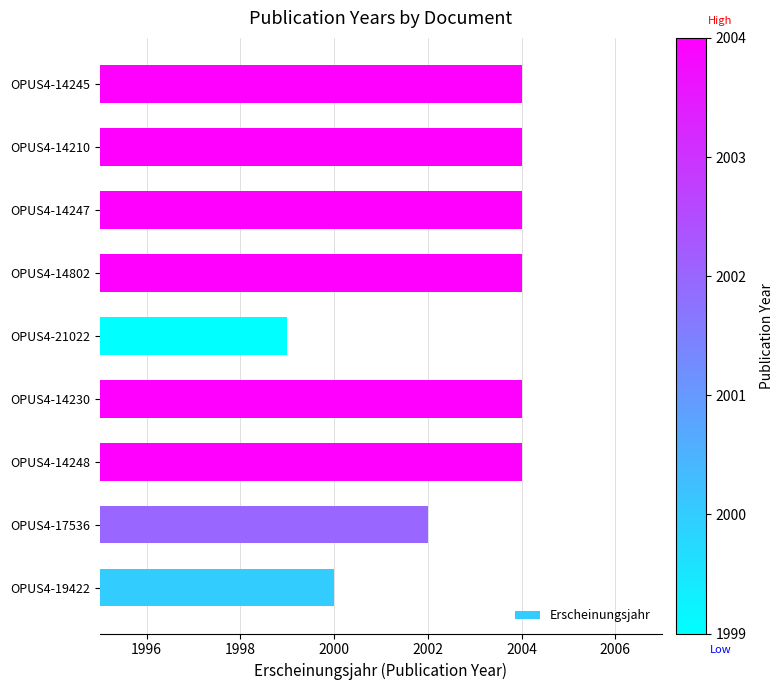

Reading bottom to top, what are all the values shown in this chart?

OPUS4-19422=2000	OPUS4-17536=2002	OPUS4-14248=2004	OPUS4-14230=2004	OPUS4-21022=1999	OPUS4-14802=2004	OPUS4-14247=2004	OPUS4-14210=2004	OPUS4-14245=2004